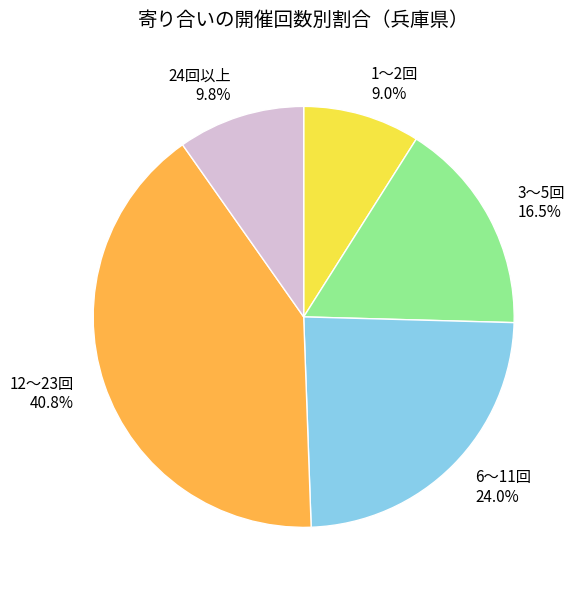

Is the sum of 24回以上 and 12～23回 greater than half?

Yes